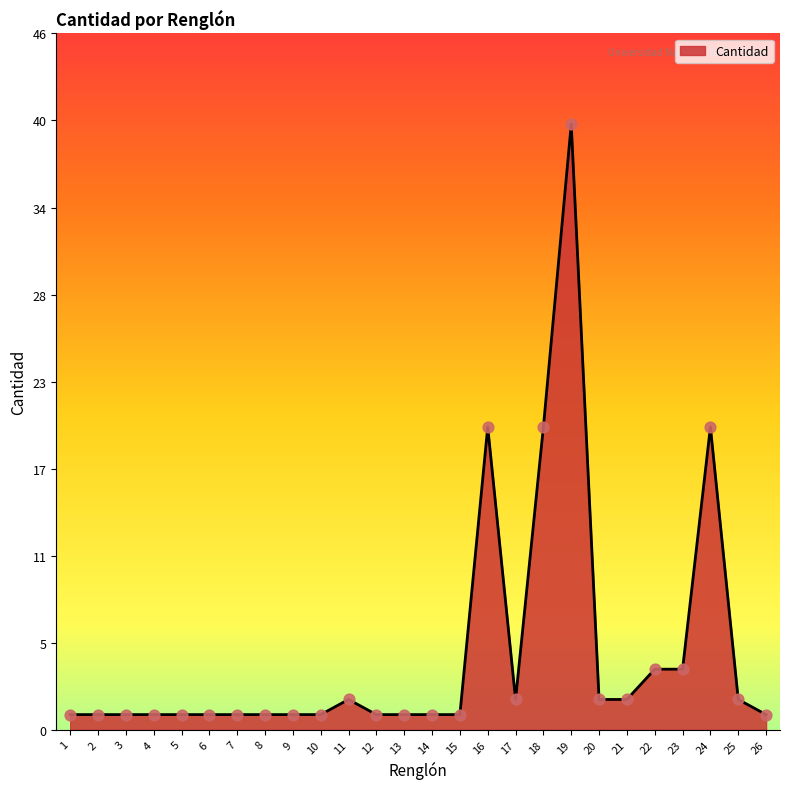

Between 25 and 22, which is larger?

22